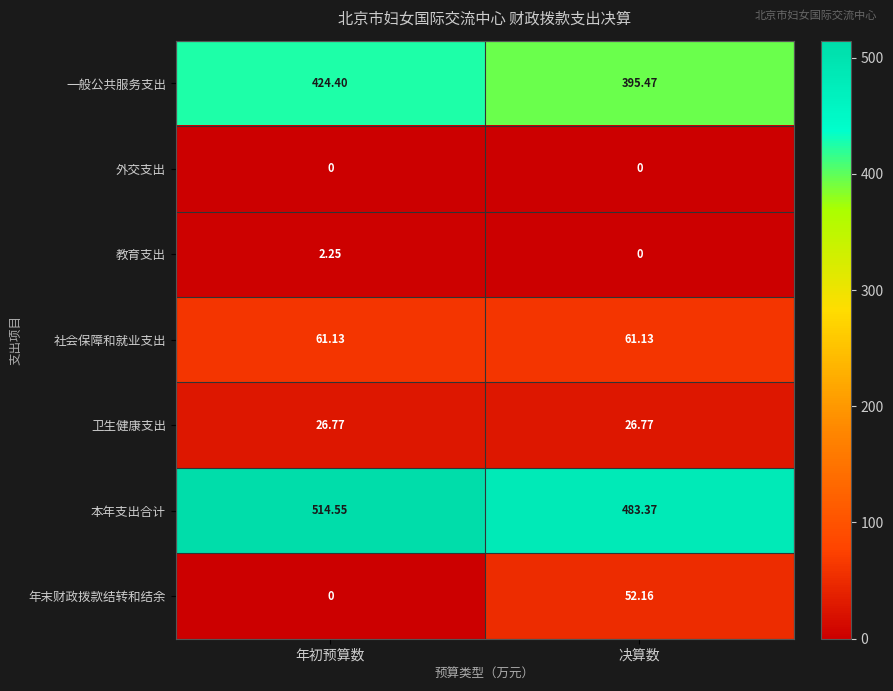

What is the total value across all series at 决算数?

1018.9